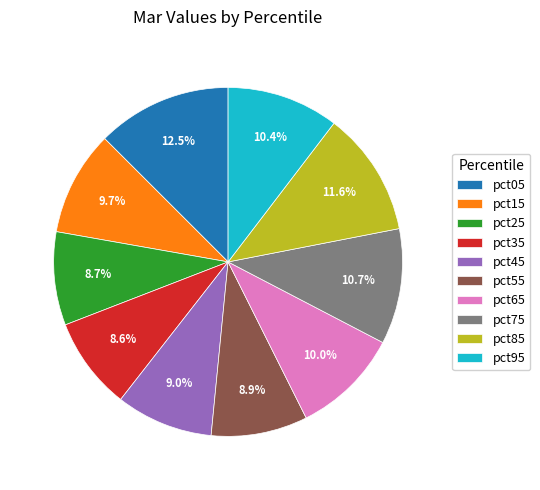

To the nearest percent, what is the average slice percentage?

10%